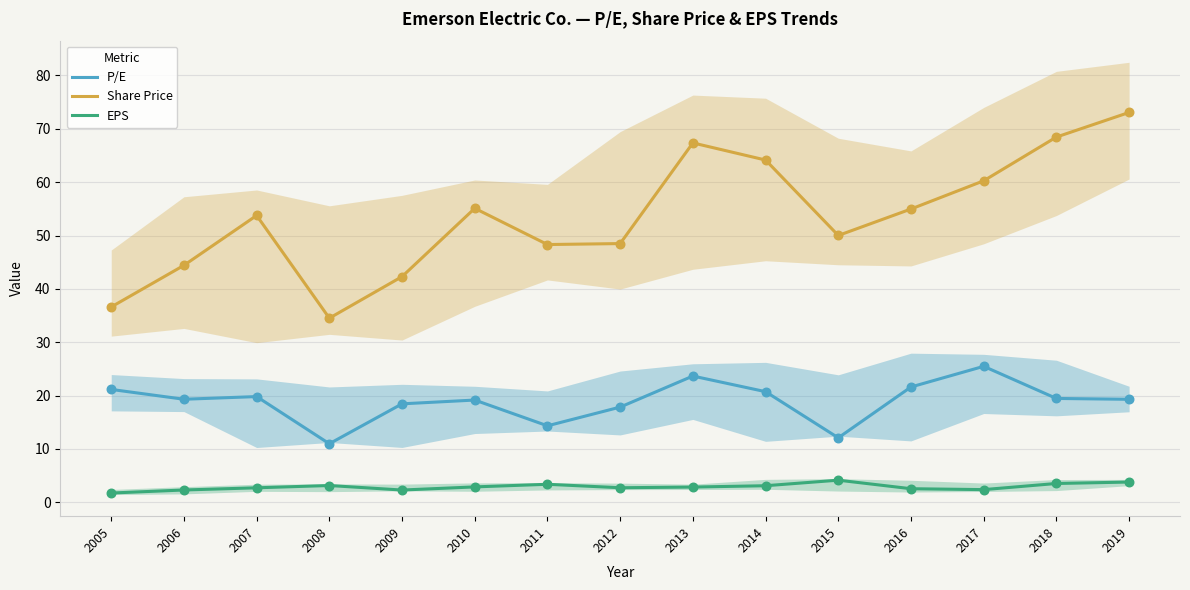

Which series reaches the maximum Y coordinate?

Share Price